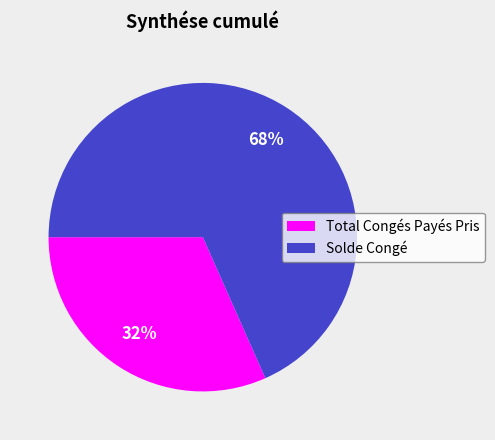

What is the ratio of the value at Total Congés Payés Pris to the value at Solde Congé?

0.5